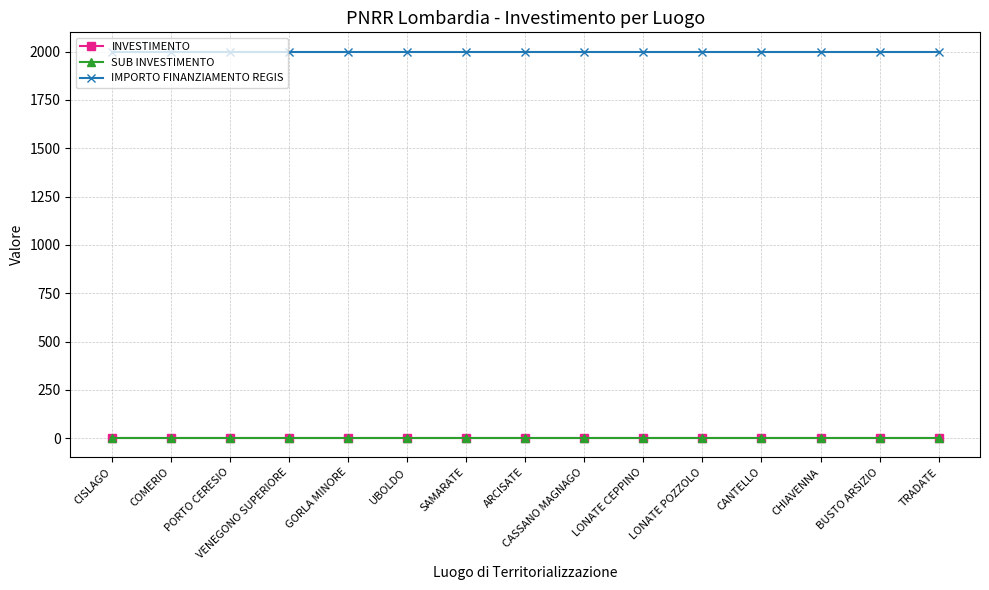

Which series has the largest total across all categories?

IMPORTO FINANZIAMENTO REGIS